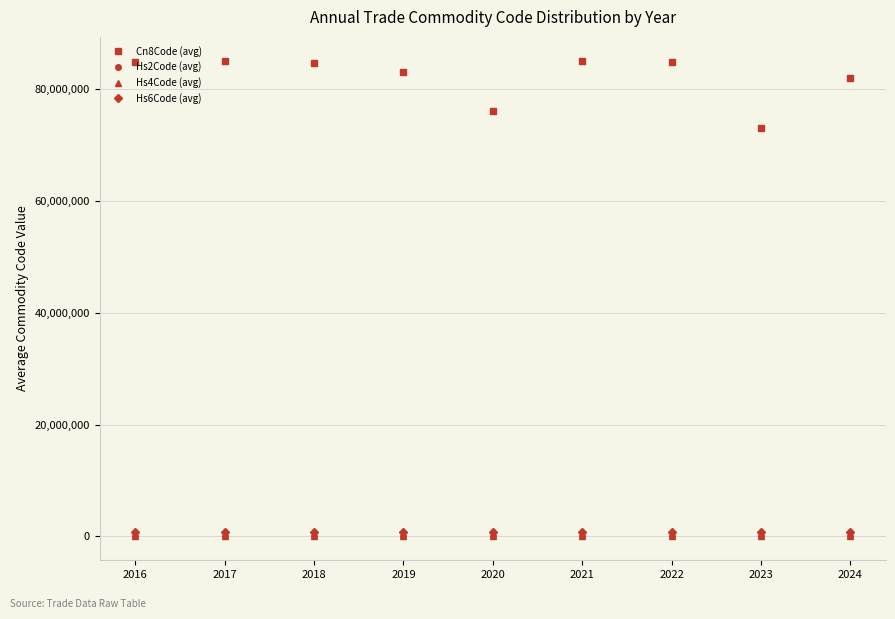

What are all the series names shown in the legend?

Cn8Code (avg), Hs2Code (avg), Hs4Code (avg), Hs6Code (avg)